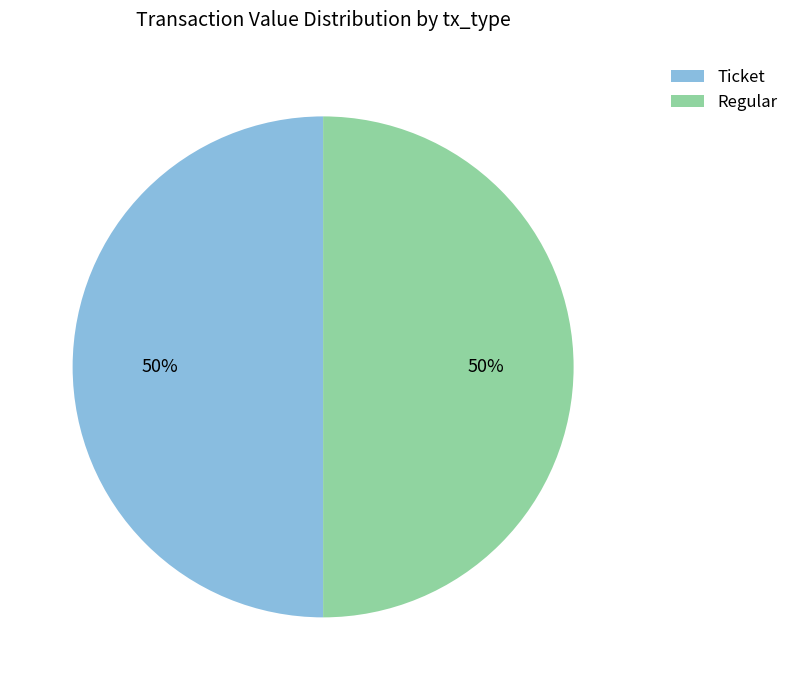

Count the number of slices in the pie.

2